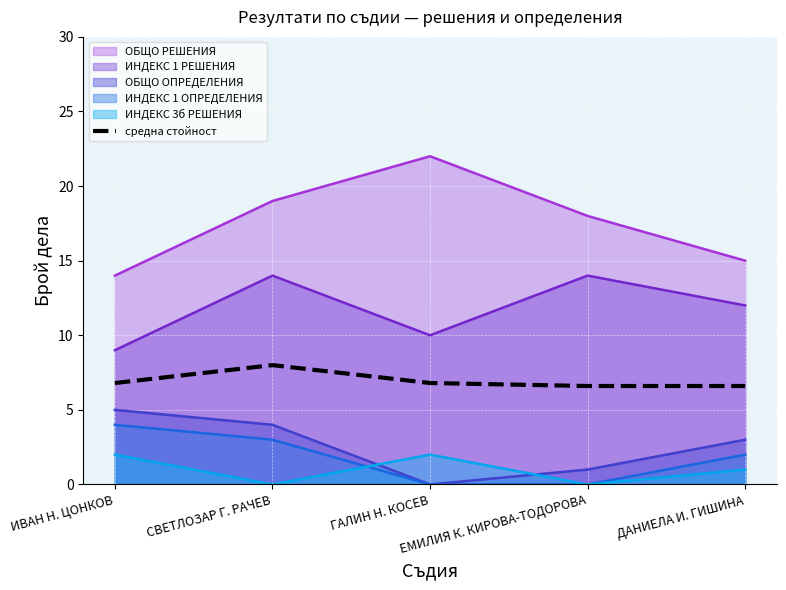

What is the maximum value shown in the chart?

22.0